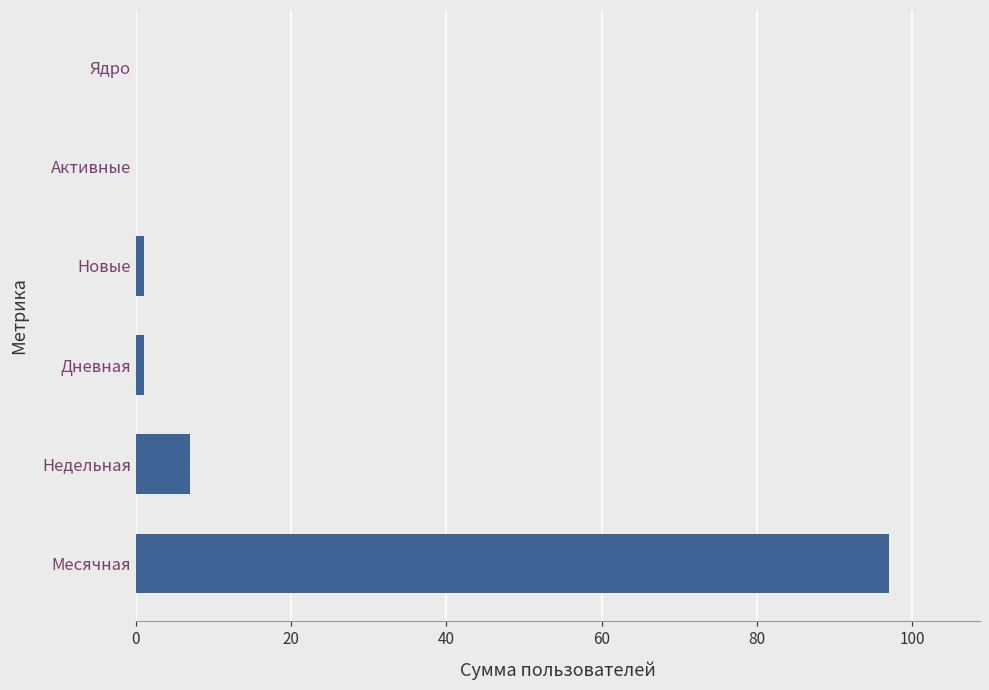

Is it true that the value at Активные is 0?

True